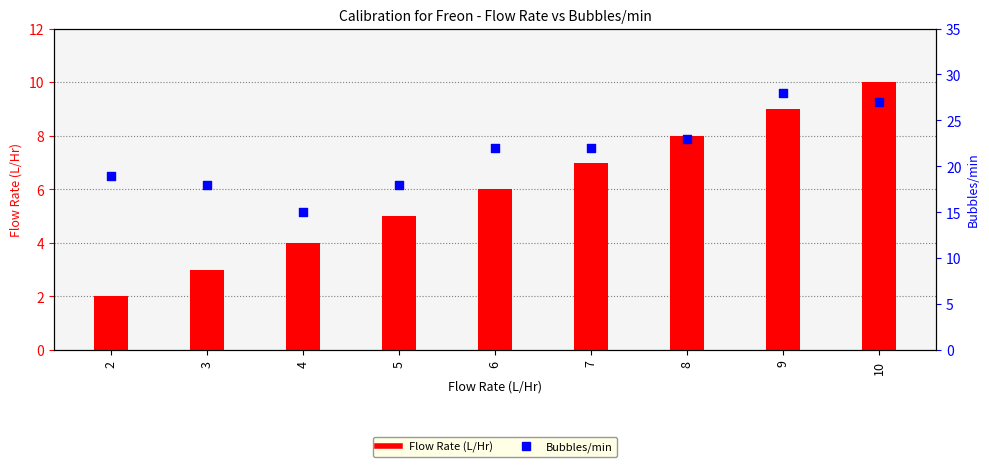

Which series reaches the minimum Y coordinate?

Flow Rate (L/Hr)